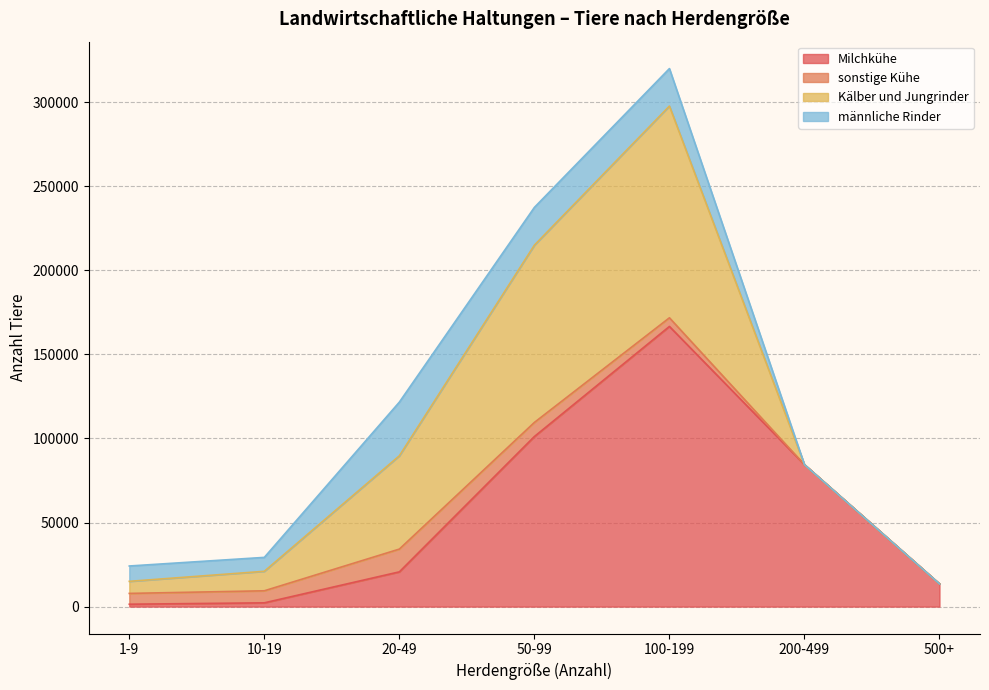

After their last crossing, which series has the higher values: männliche Rinder or Milchkühe?

Milchkühe